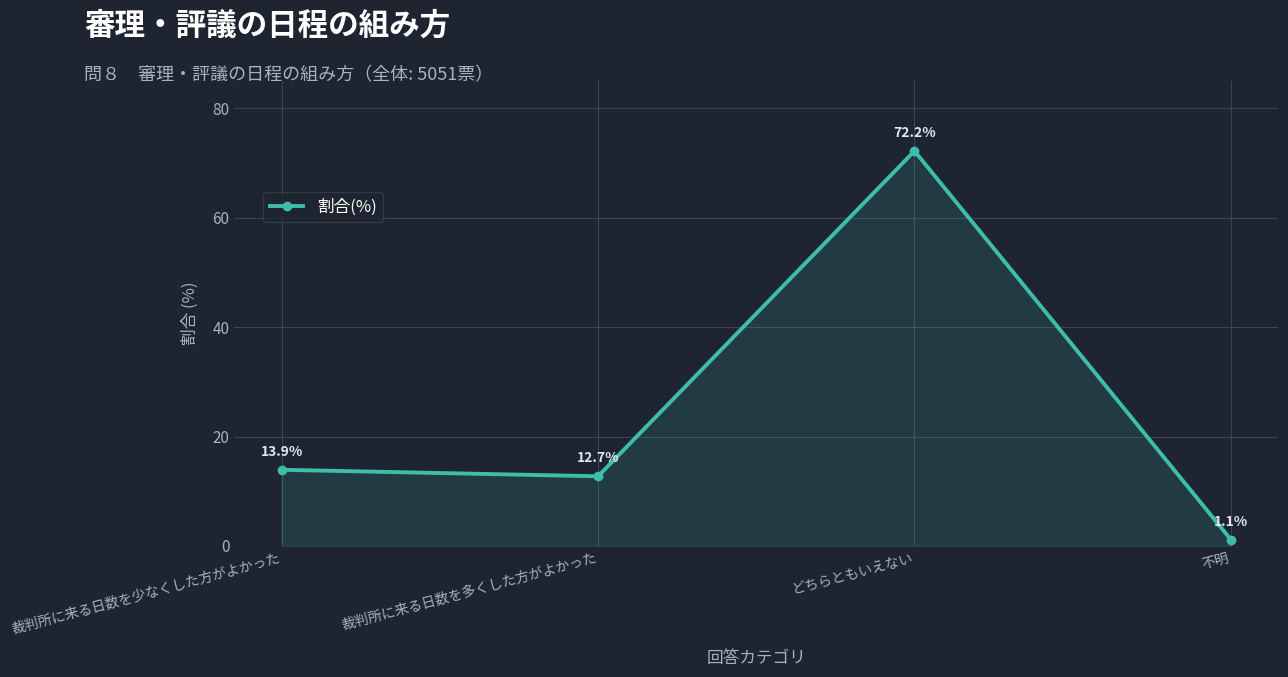

Which label corresponds to the smallest value in the chart?

不明